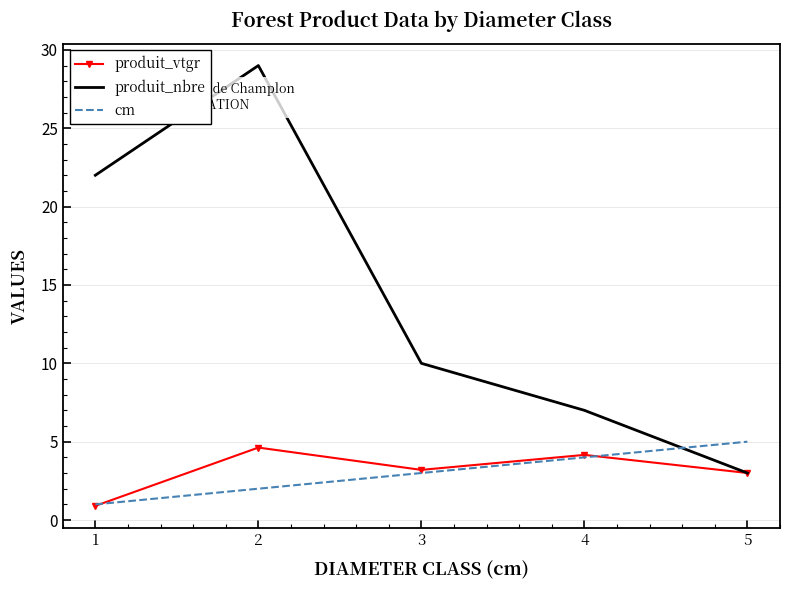

How many cm values are between 2 and 4?

3